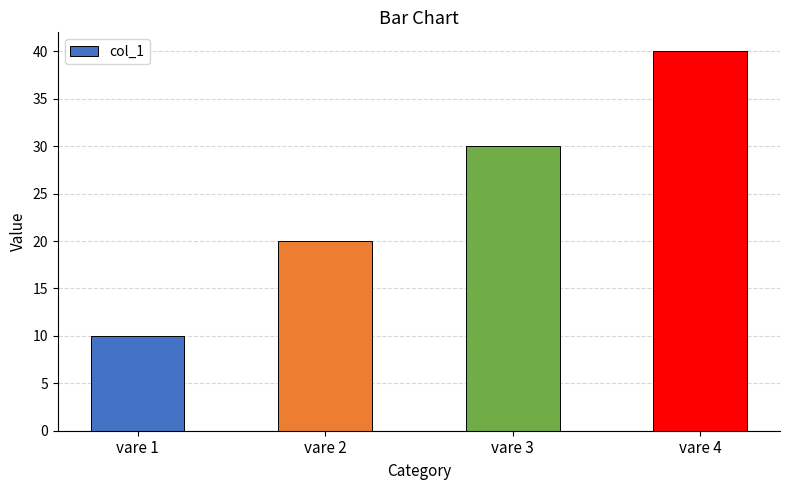

What is the difference between the maximum and minimum values?

30